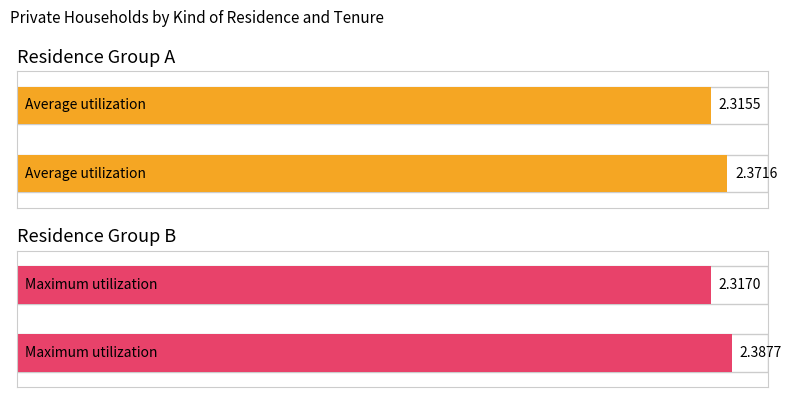

What is the minimum value for Average utilization?

2.3